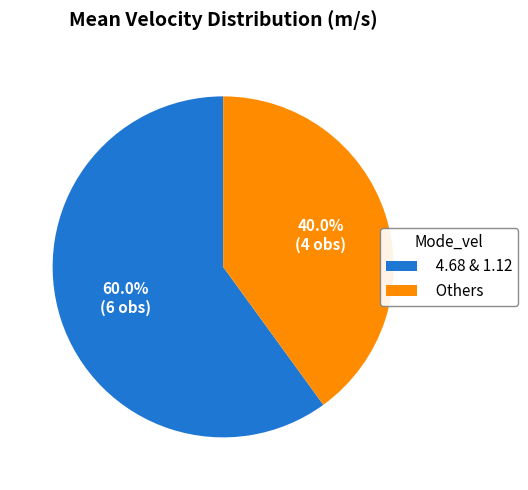

To the nearest percent, what is the average slice percentage?

50%